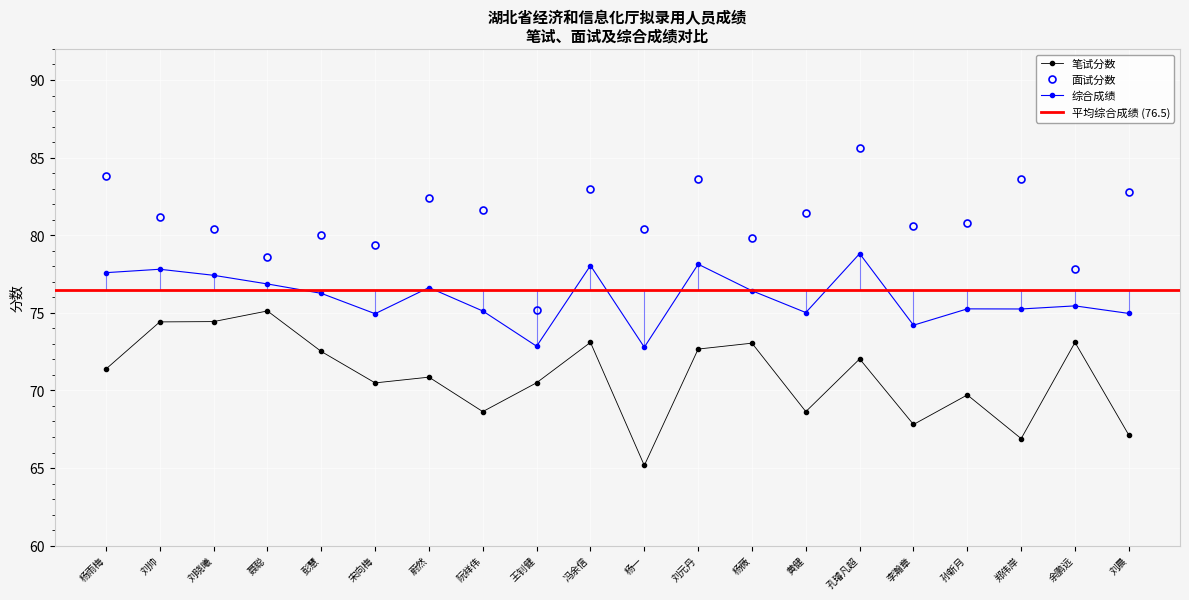

What position from the left is 余鹏远?

19